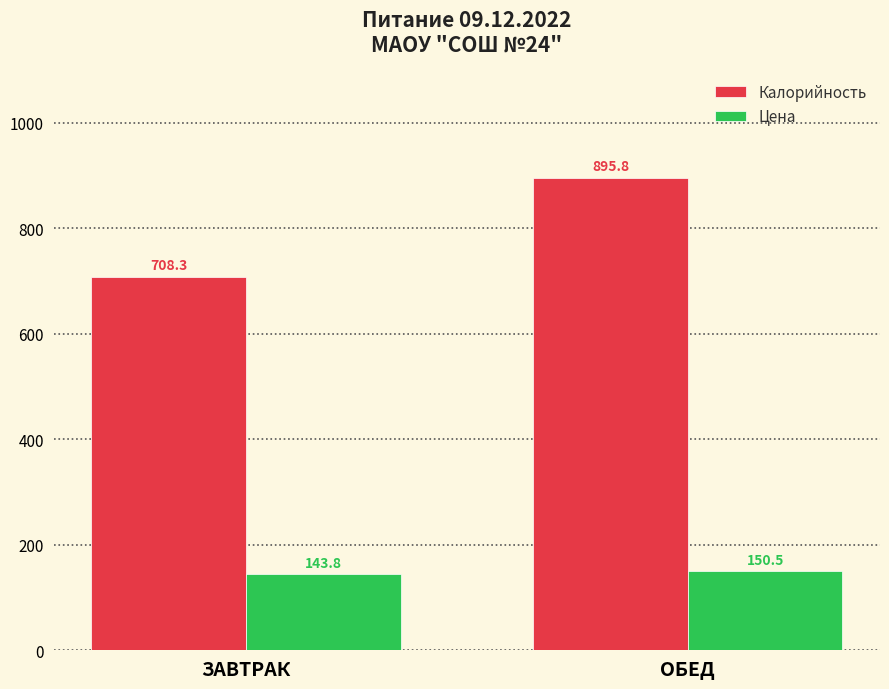

Which series changed the most between ЗАВТРАК and ОБЕД?

Калорийность